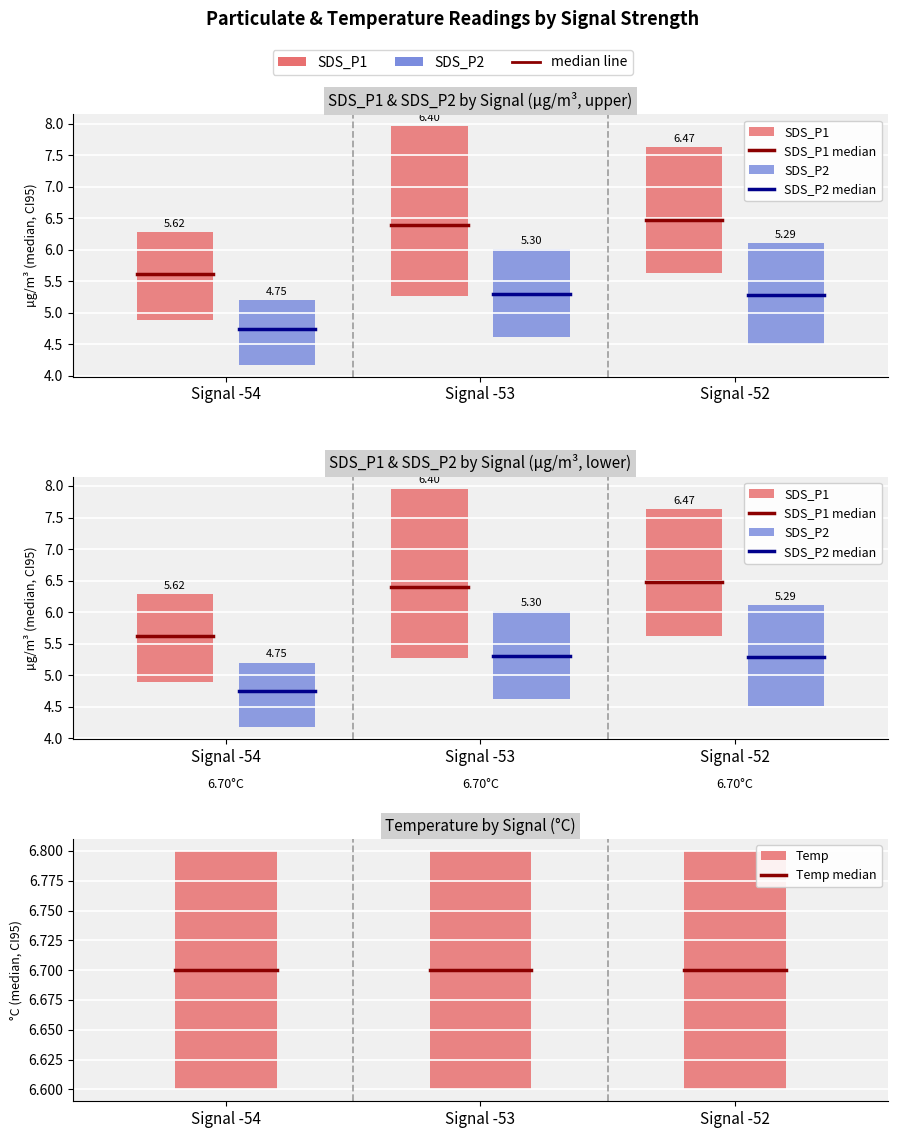

At which label does Temp median reach its minimum?

Signal -54